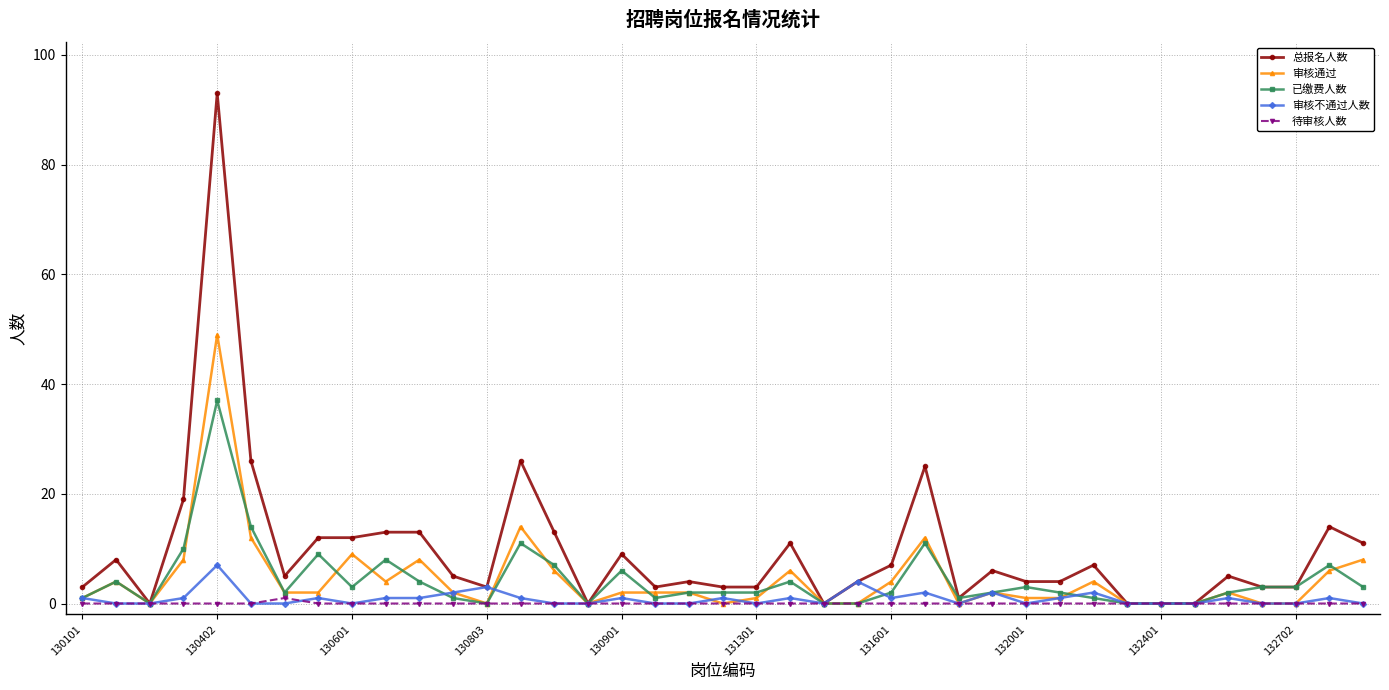

Rank the series by their maximum value, from highest to lowest.

总报名人数, 审核通过, 已缴费人数, 审核不通过人数, 待审核人数